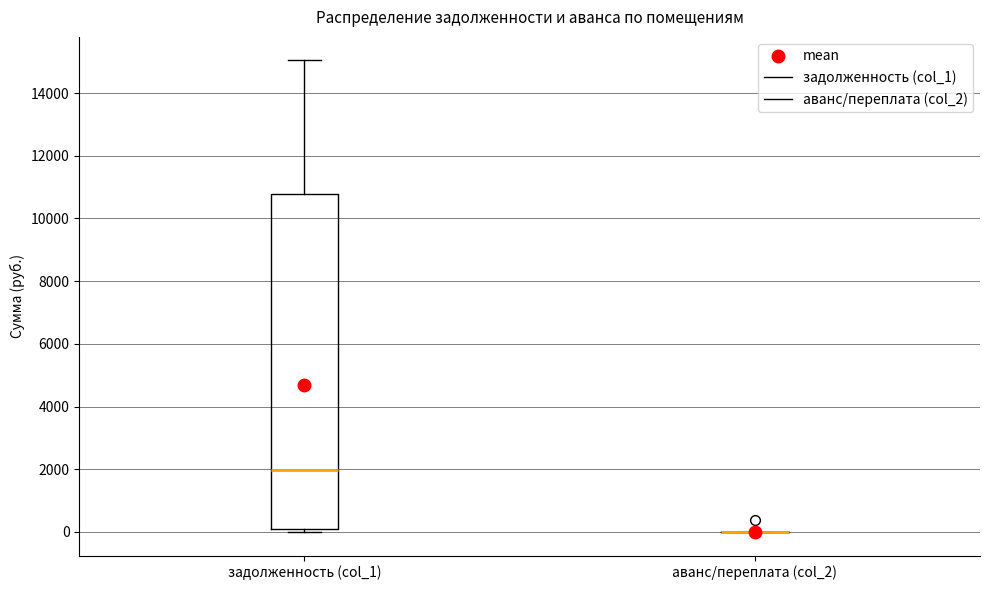

Where does the upper whisker of the box for задолженность (col_1) end on the y-axis? The values are not printed on the chart, so give them approximately, as read against the axis.

15000